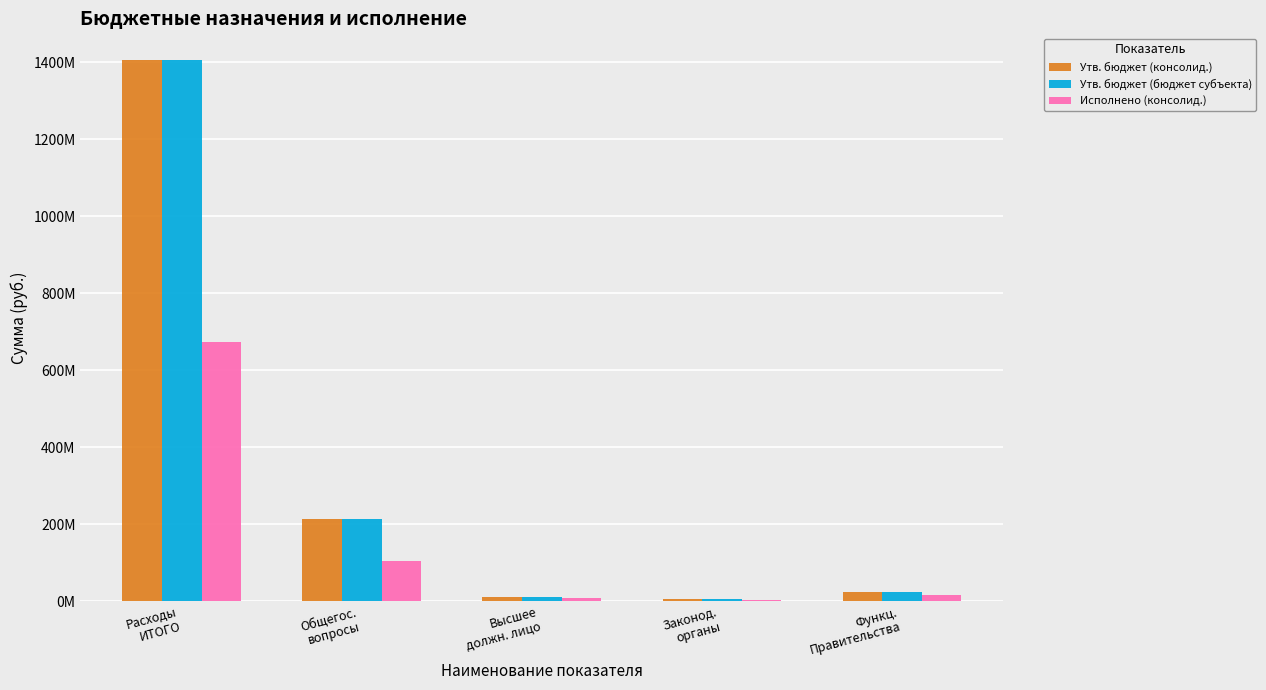

What is the label of the 5th bar from the left?

Функц.
Правительства